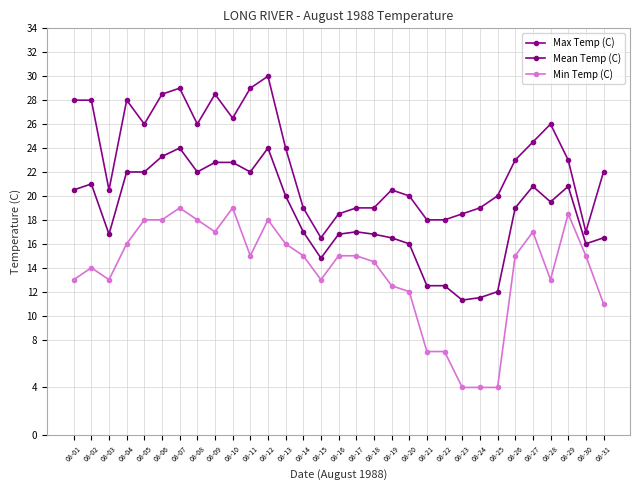

Count the number of categories in the chart.

31